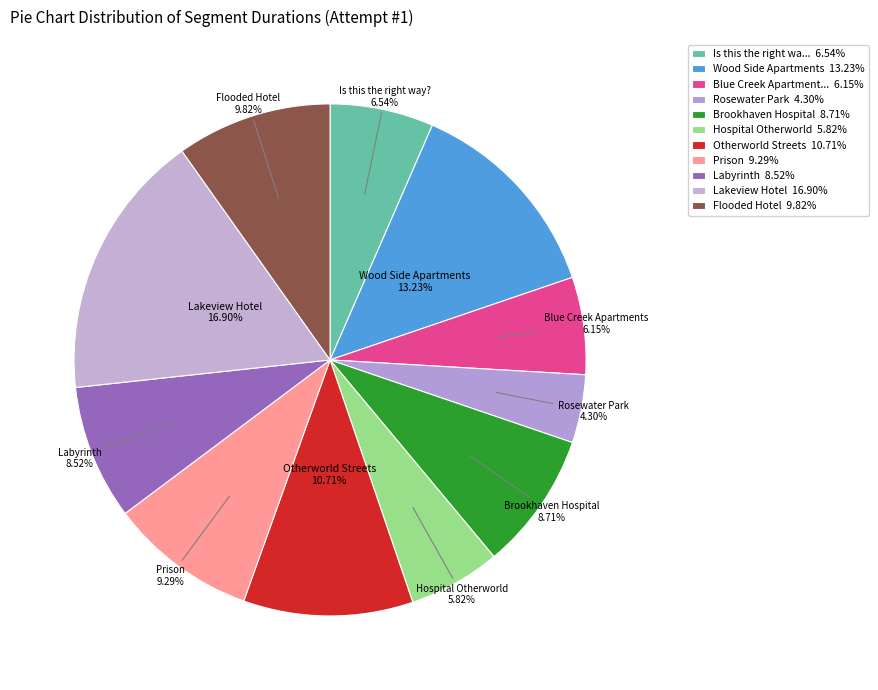

Which slice is the smallest?

Rosewater Park 4.30%